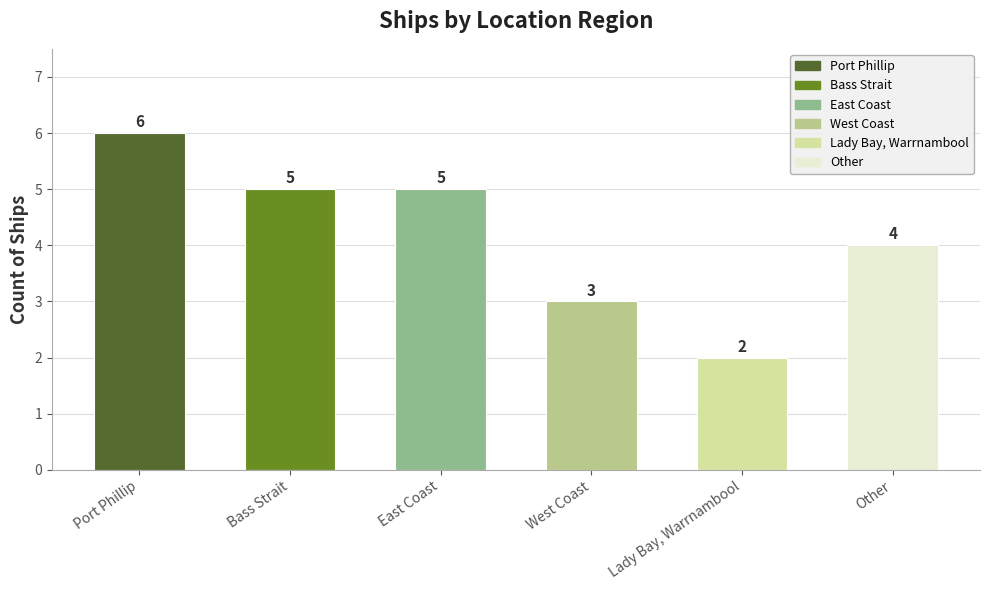

Which has a higher value, East Coast or West Coast?

East Coast